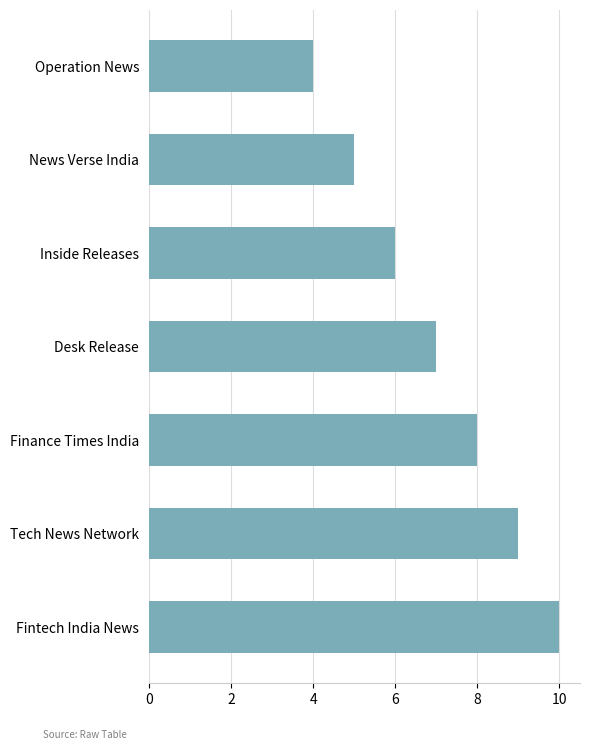

Count the values in the range 5 to 9.

5